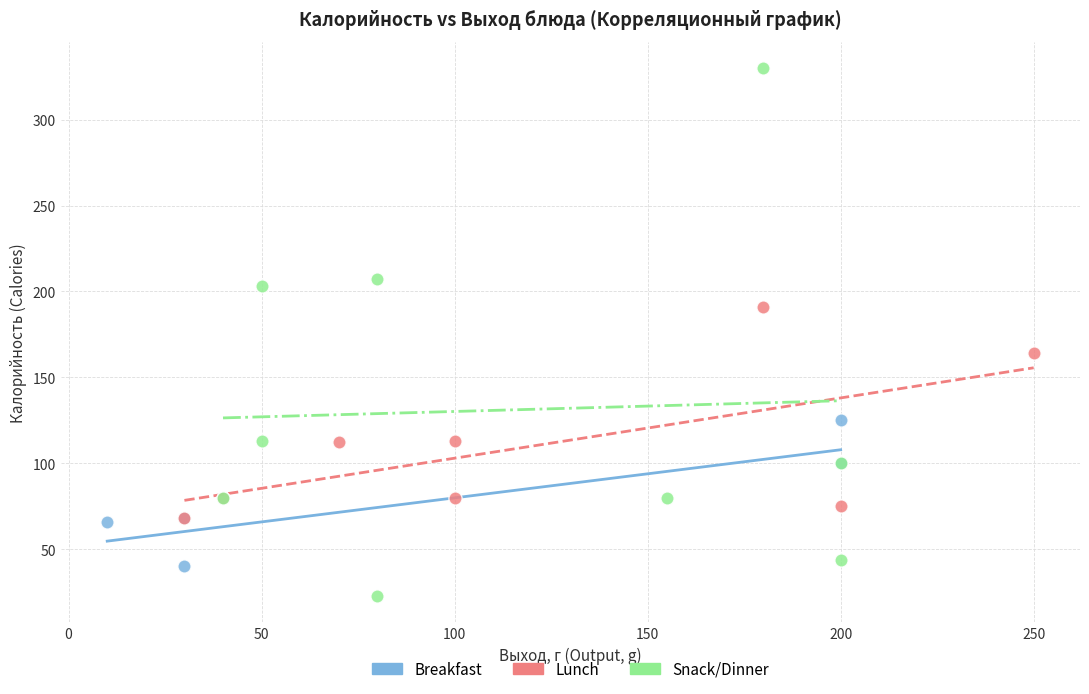

Which series reaches the maximum Y coordinate?

Snack/Dinner